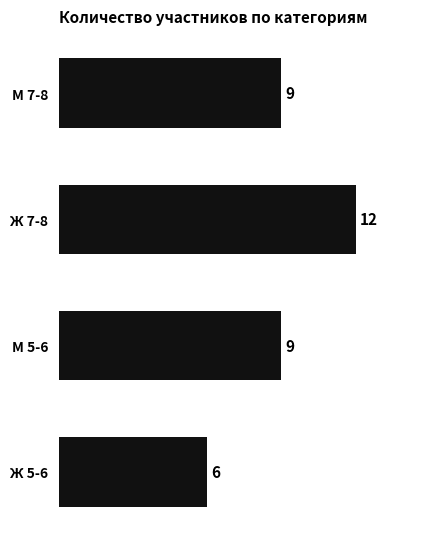

Reading top to bottom, list all the values displayed in this chart.

М 7-8=9	Ж 7-8=12	М 5-6=9	Ж 5-6=6